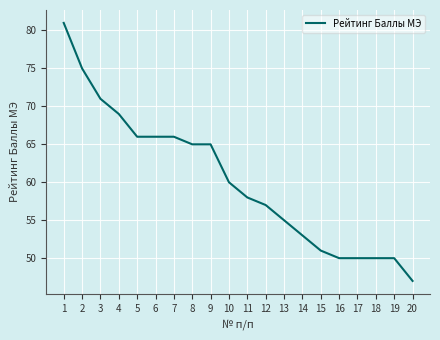

At which category does the chart reach its minimum across all series?

20